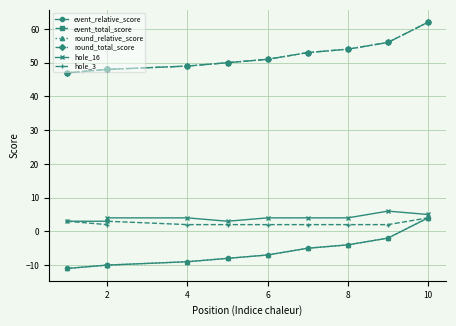

How many values in event_relative_score are below zero?

9